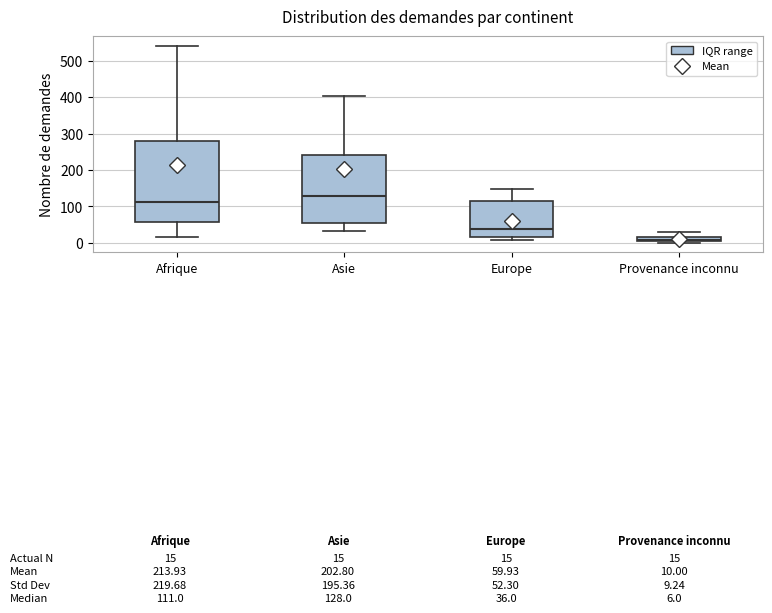

Which box's median line is the lowest?

Provenance inconnu